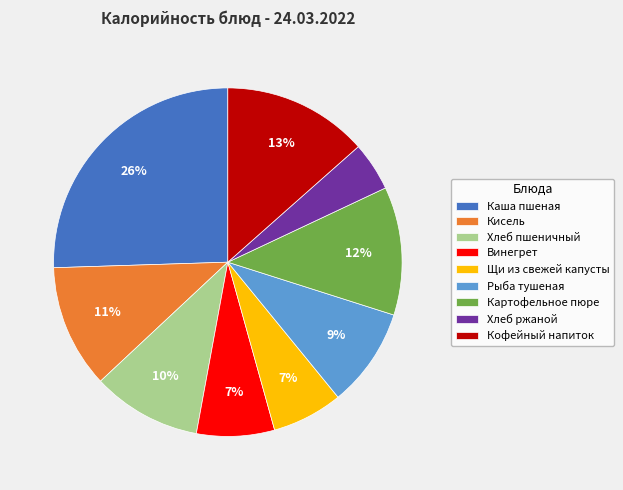

To the nearest percent, what is the difference between the largest and smallest slice percentages?

21%